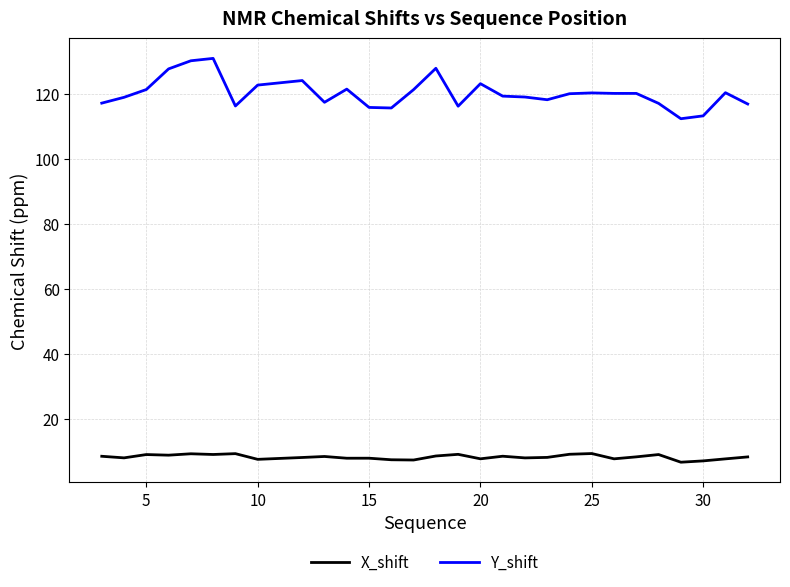

How many lines are shown in the chart?

2